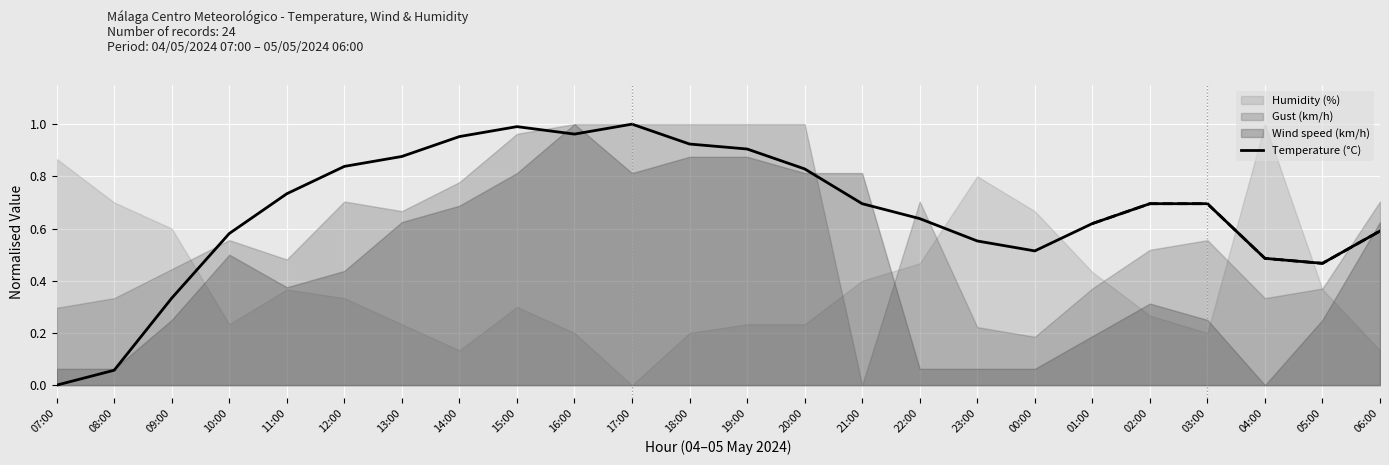

What is the greatest value displayed?

1.0